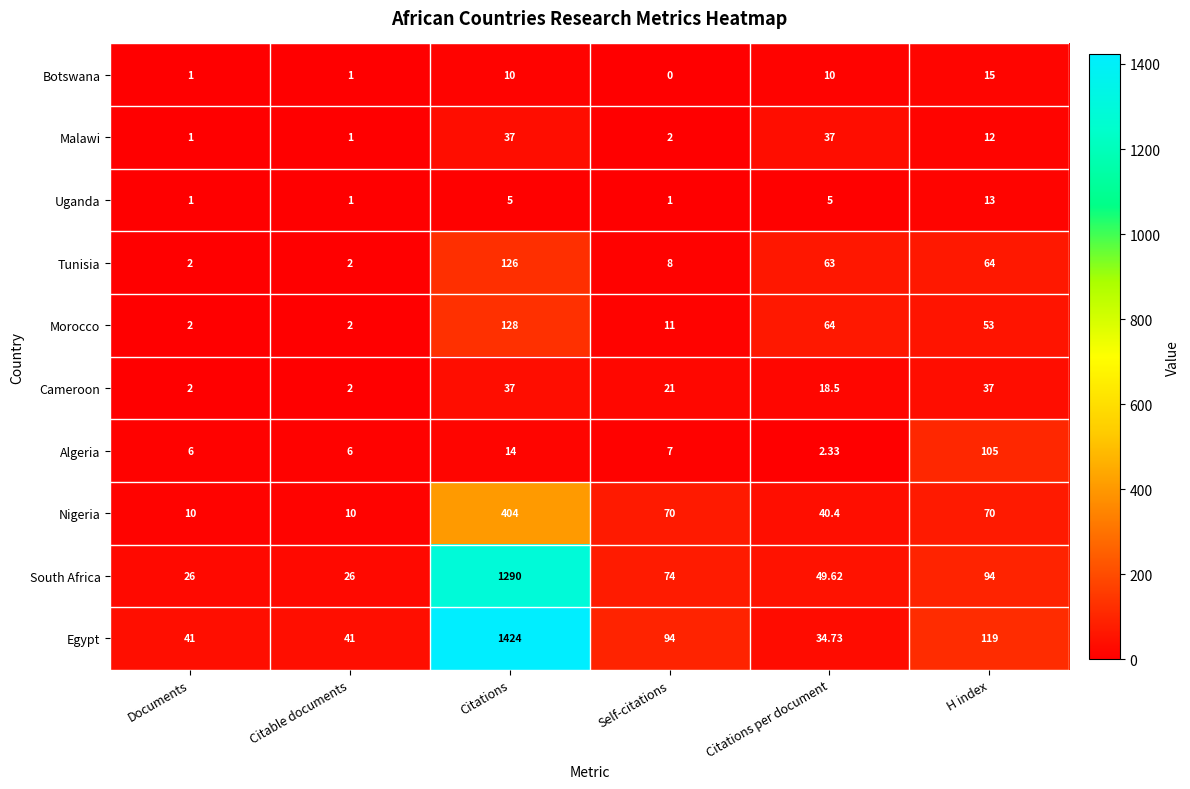

Which series changed the most between Citable documents and Self-citations?

Nigeria